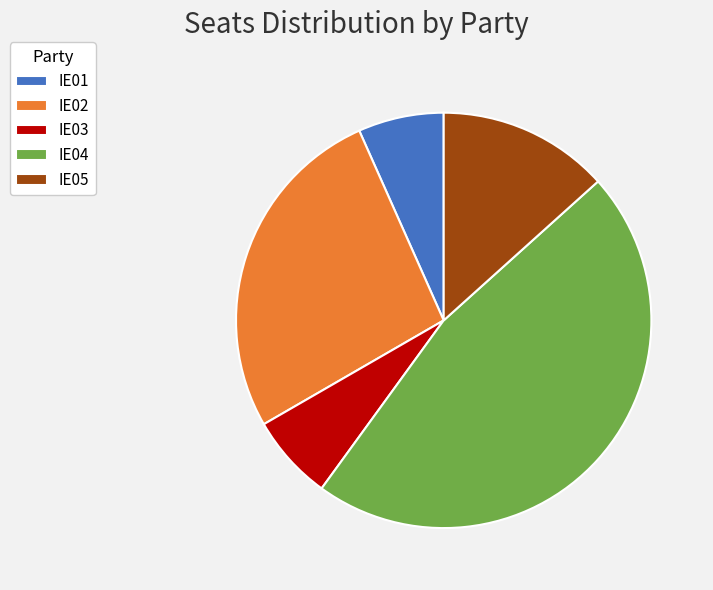

Which slice is the largest?

IE04